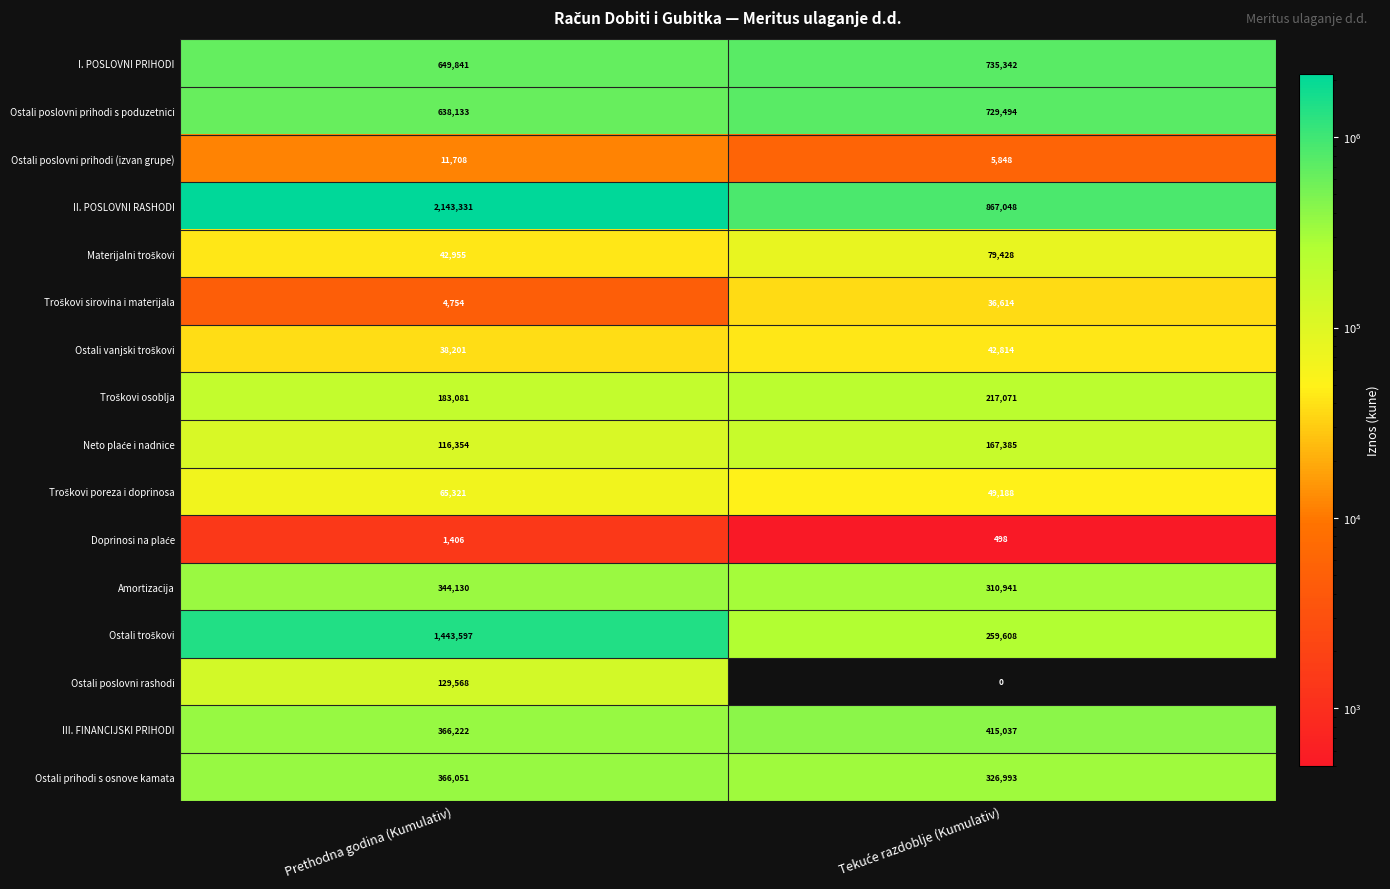

At how many categories does at least one series exceed 695796?

2